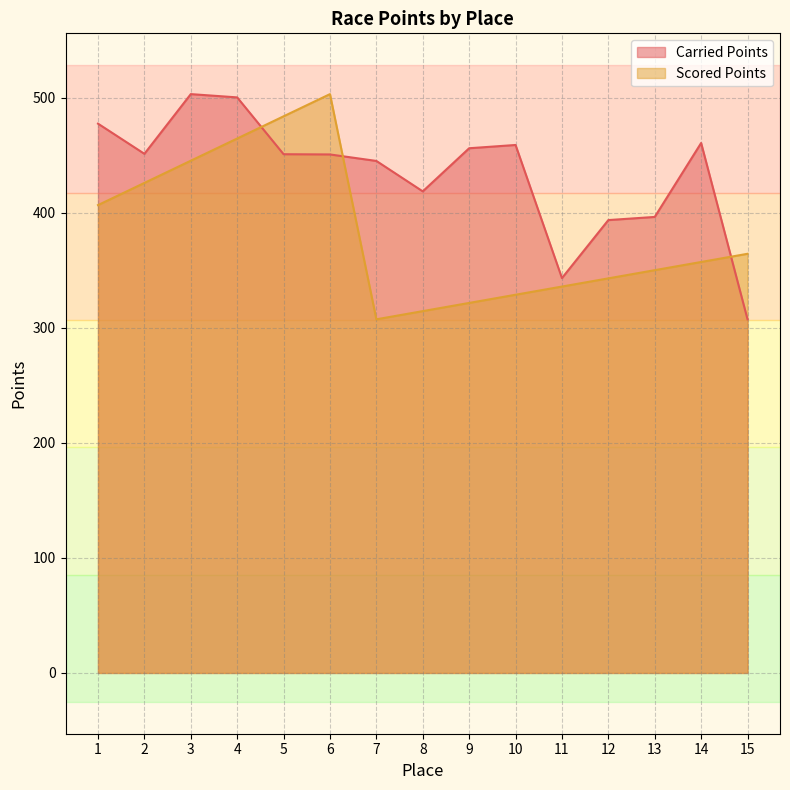

Reading left to right, list all the values displayed in this chart.

Carried Points: 1=477.4	2=451.2	3=503.1	4=500.2	5=450.8	6=450.6	7=445.0	8=418.6	9=456.0	10=458.9	11=343.2	12=393.6	13=396.3	14=460.6	15=307.4
Scored Points: 1=406.6	2=425.9	3=445.2	4=464.5	5=483.8	6=503.1	7=307.4	8=314.5	9=321.6	10=328.7	11=335.8	12=342.9	13=350.1	14=357.2	15=364.3